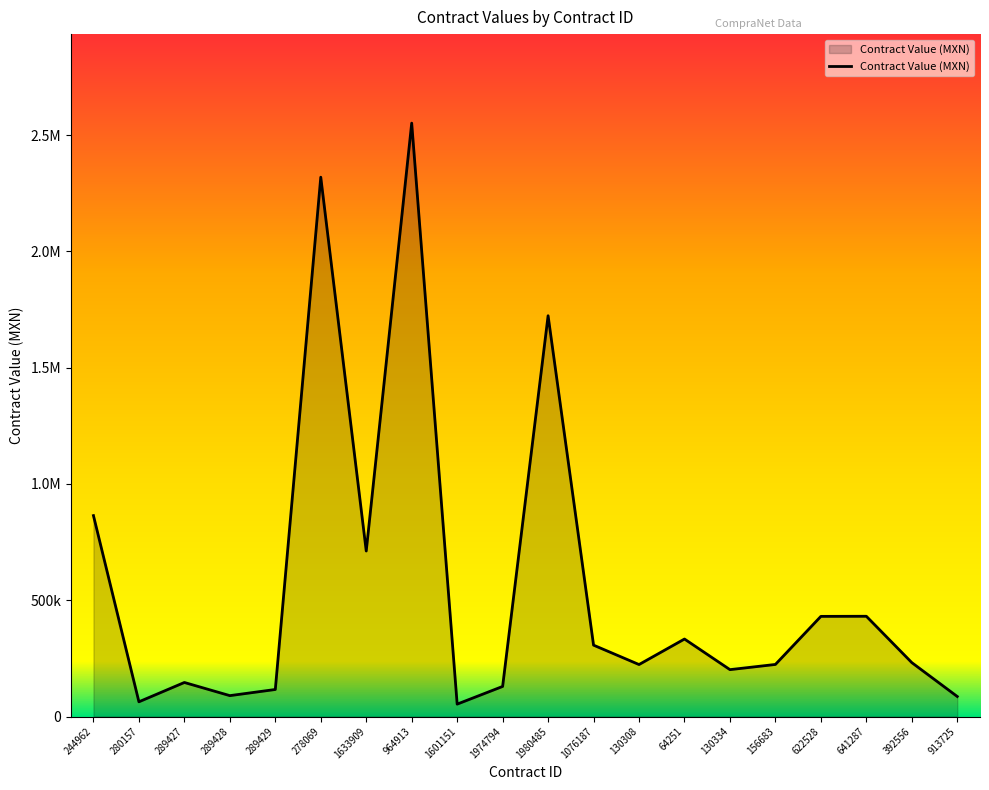

Does the chart display data point markers on the line(s)?

No